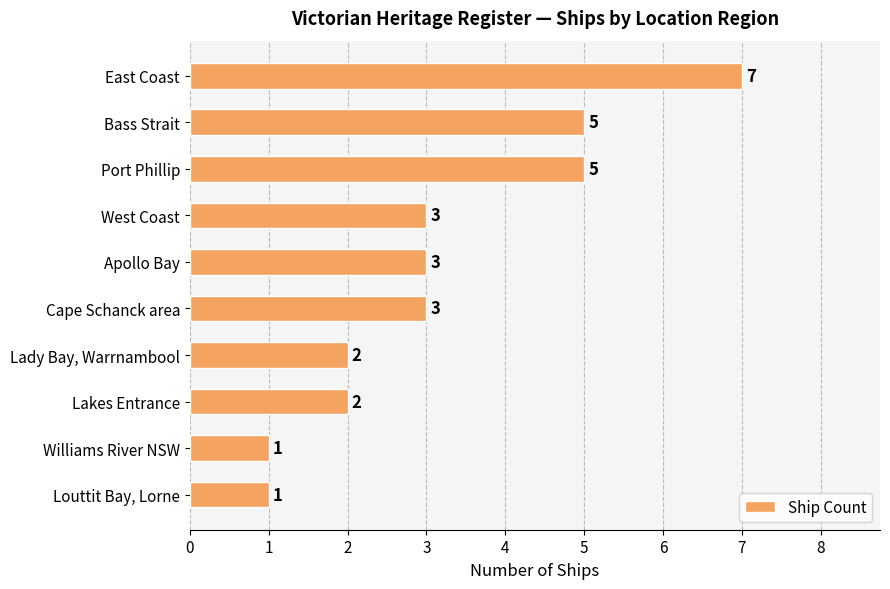

What is the value of the 10th bar from the top?

1